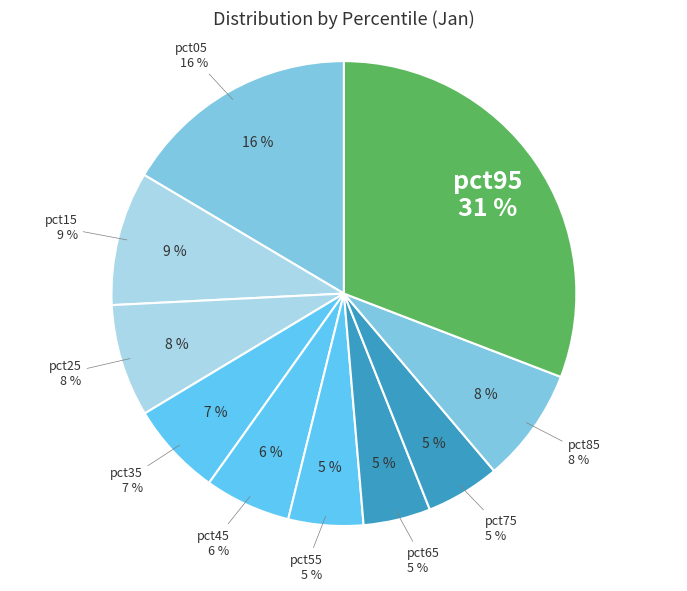

How many slices are in this pie chart?

10